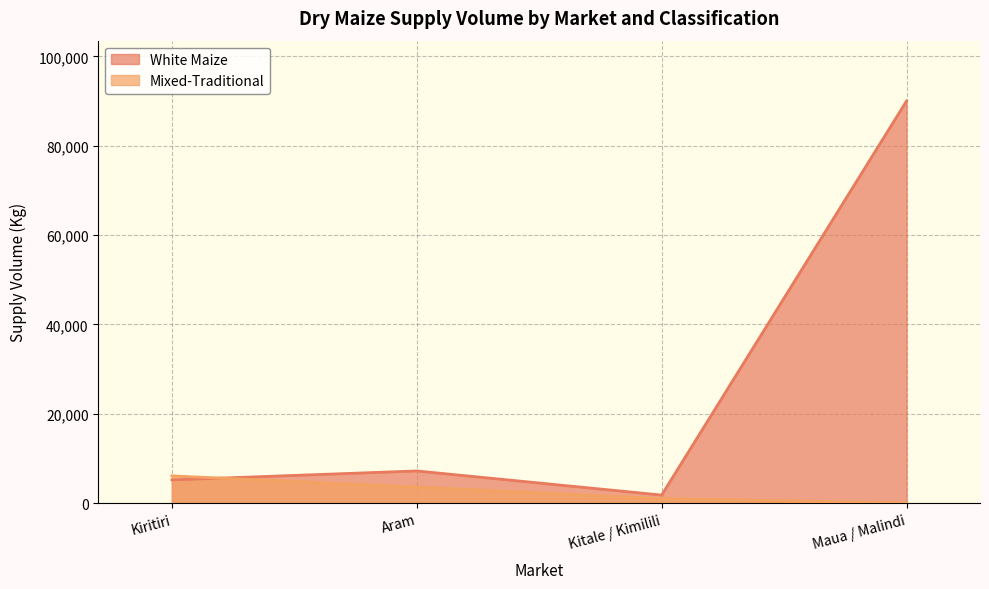

At which label does Mixed-Traditional reach its minimum?

Maua / Malindi